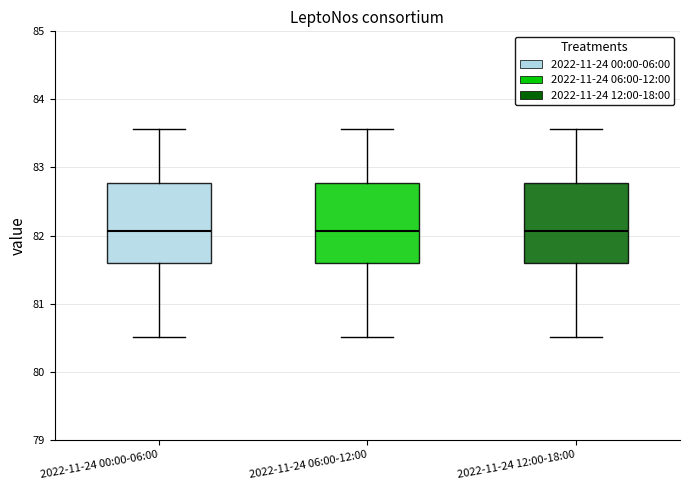

Where is the lower edge of the box for 2022-11-24 00:00-06:00 on the y-axis? The values are not printed on the chart, so give them approximately, as read against the axis.

81.6